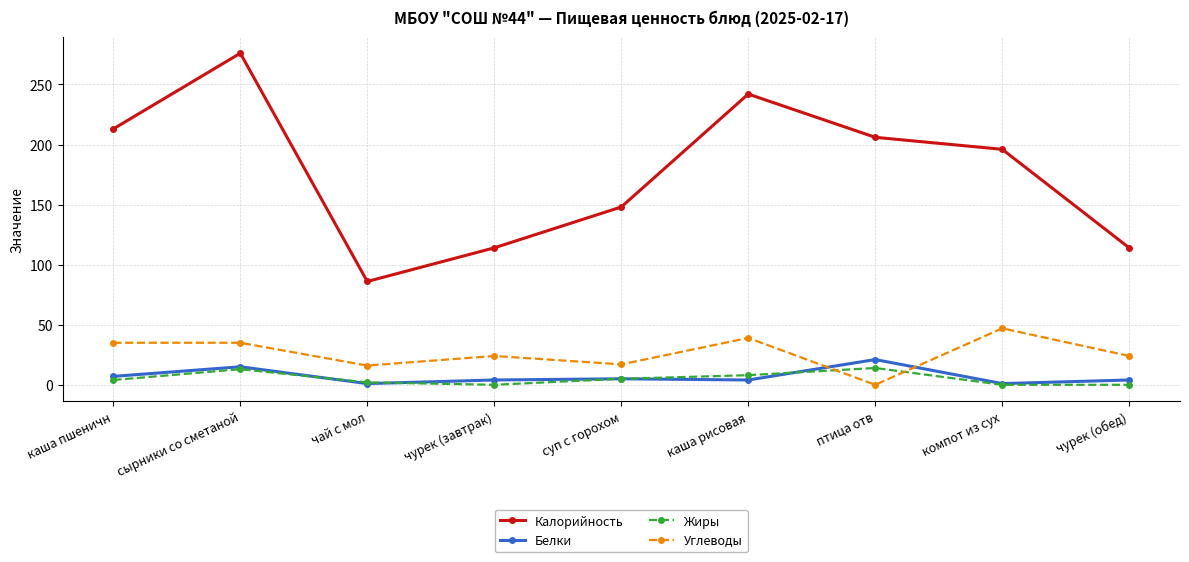

What position from the left is сырники со сметаной?

2